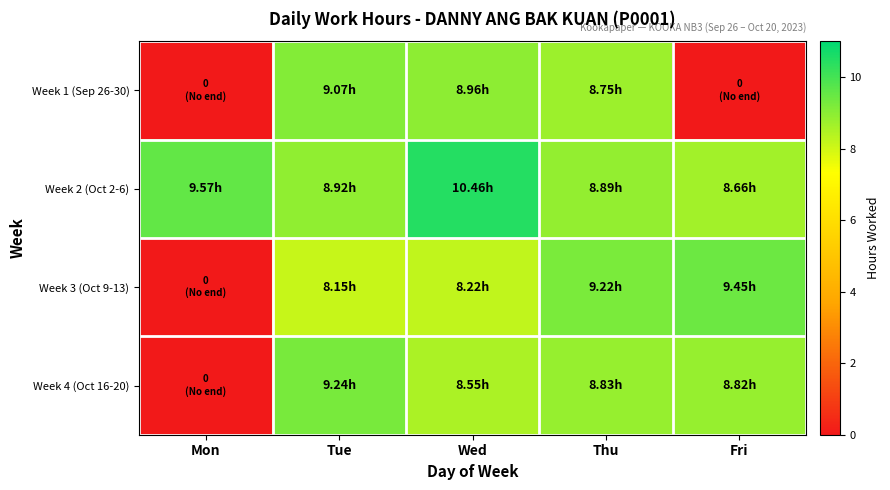

Between Thu and Fri, which is larger?

Thu